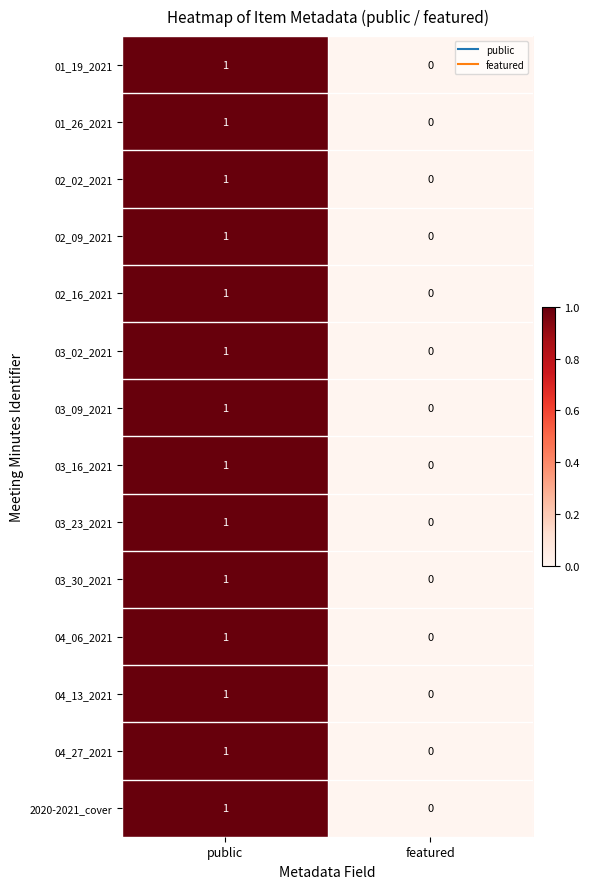

How many categories are shown in the chart?

2